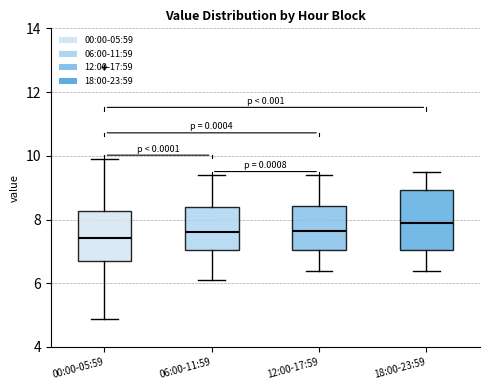

Reading left to right, transcribe this box plot: for each box, give where its median line is, the range the box spans, and where its two whiskers end, as read against the y-axis. The values are not printed on the chart, so give them approximately, as read against the axis.

00:00-05:59: median 7.4, box 6.8 to 8.2, whiskers 4.8 to 10.0
06:00-11:59: median 7.6, box 7.0 to 8.4, whiskers 6.2 to 9.4
12:00-17:59: median 7.6, box 7.0 to 8.4, whiskers 6.4 to 9.4
18:00-23:59: median 8.0, box 7.0 to 9.0, whiskers 6.4 to 9.6